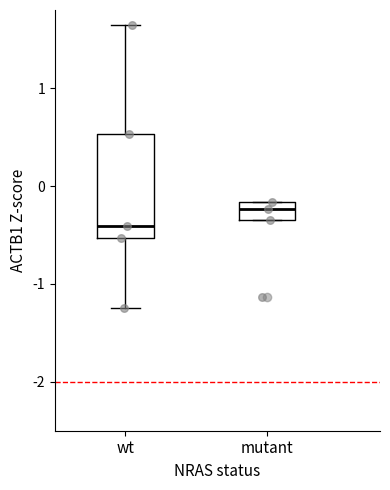

Reading left to right, read every box against the y-axis: the position of its median line, the range the box covers, and the ends of its whiskers. The values are not printed on the chart, so give them approximately, as read against the axis.

wt: median -0.4, box -0.5 to 0.5, whiskers -1.2 to 1.6
mutant: median -0.2 (inside the box), box -0.3 to -0.2, whiskers -0.3 to -0.2